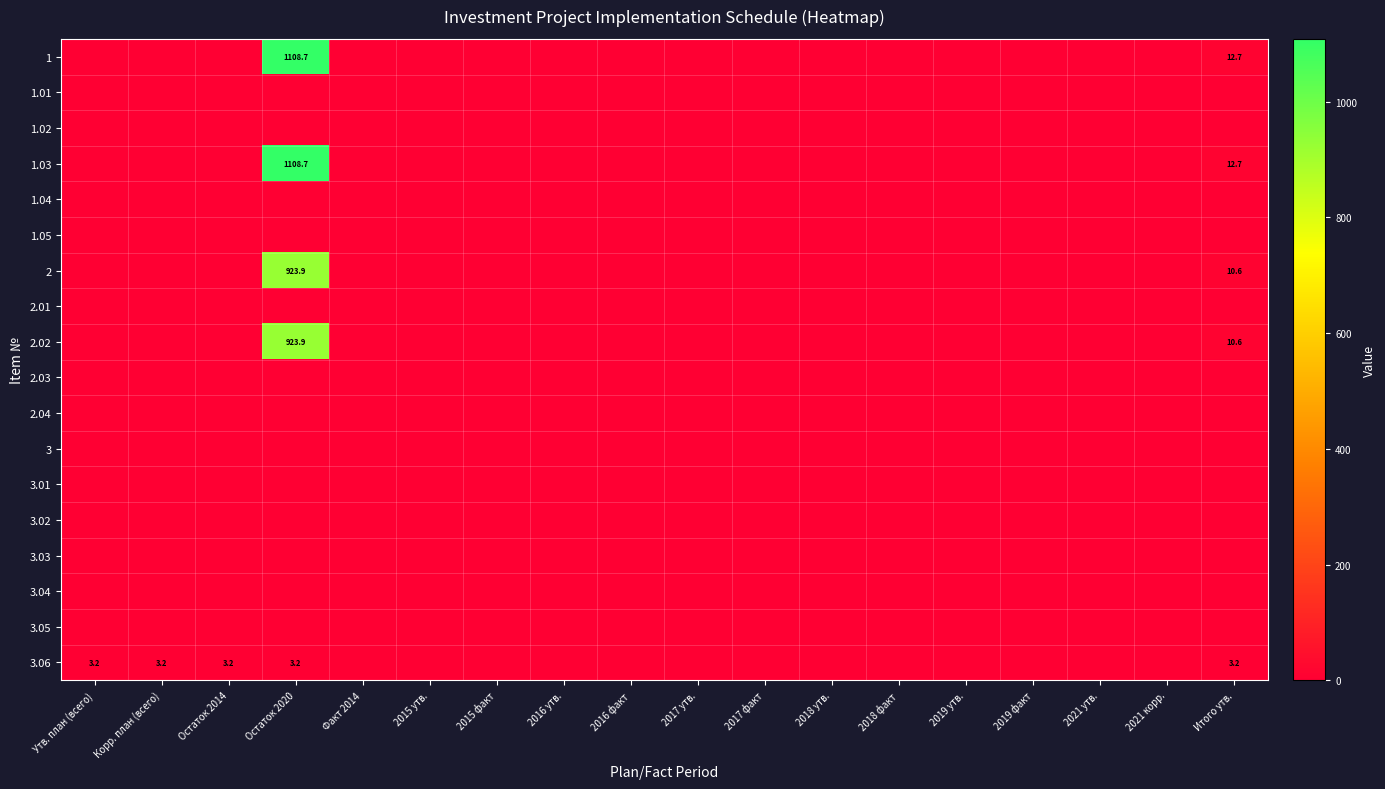

True or false: 2.02 has a value of 0.0 at 2017 утв..

True